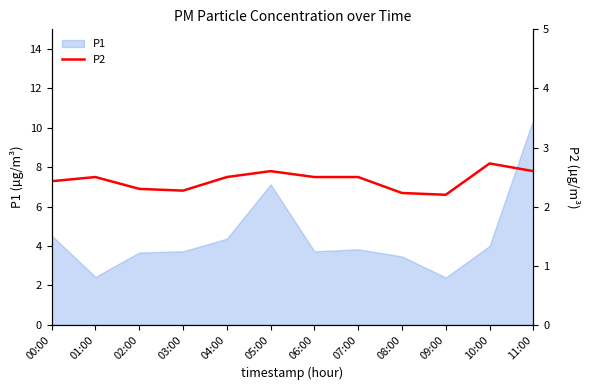

At which category does the data reach its first local peak?

01:00